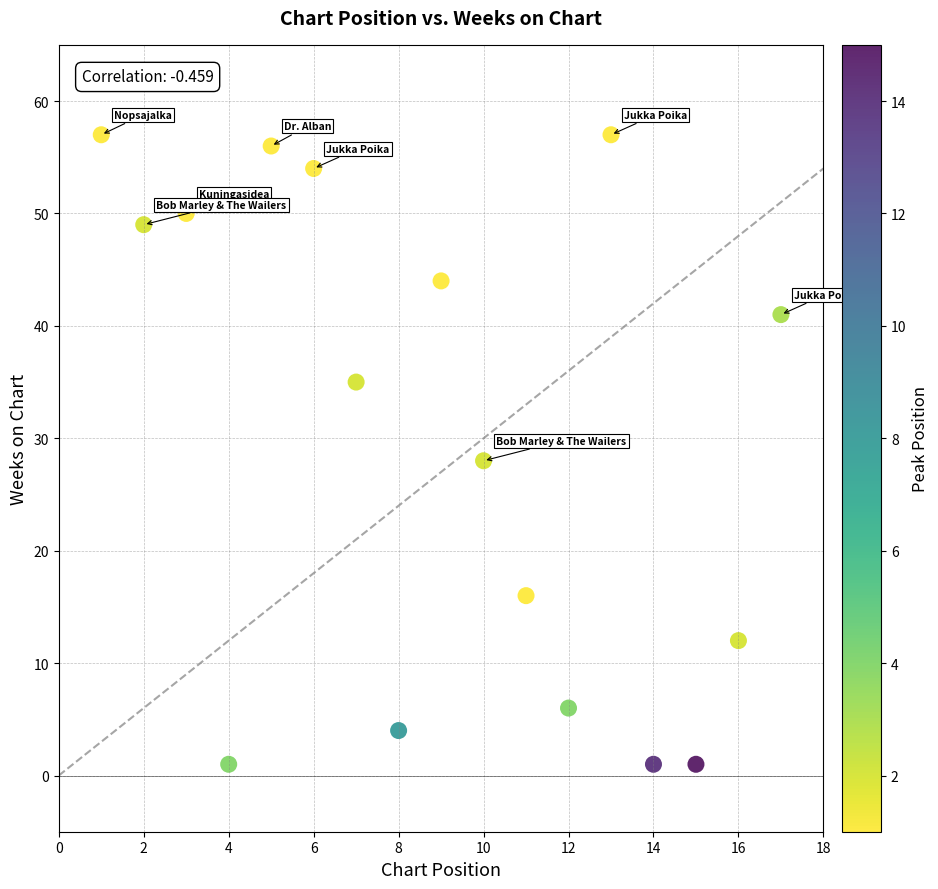

What is the range of Y values (max minus min)?

56